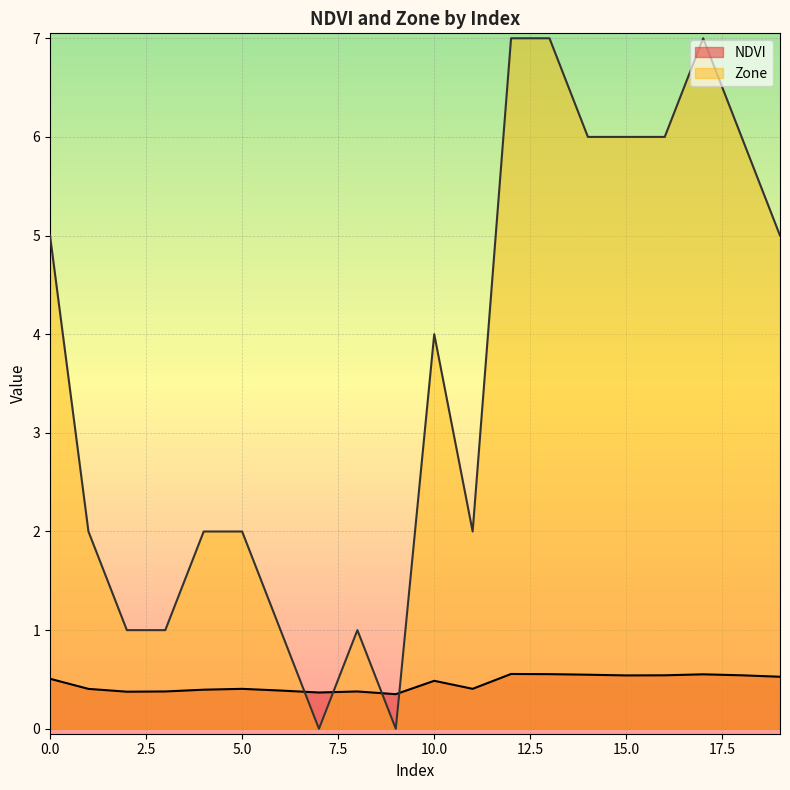

Count the Zone values in the range 1 to 6.

15